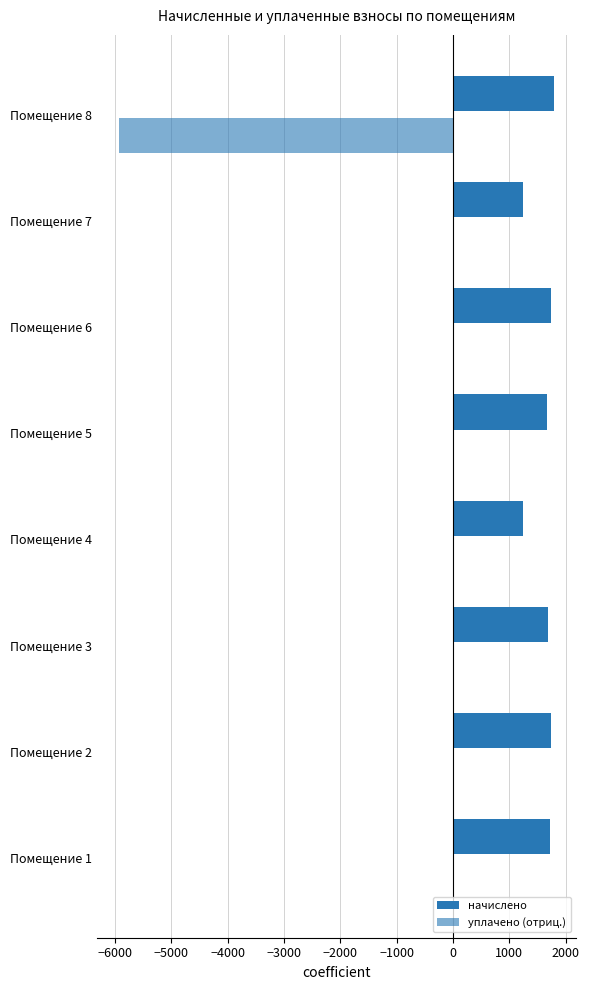

How many data points does each series have?

8